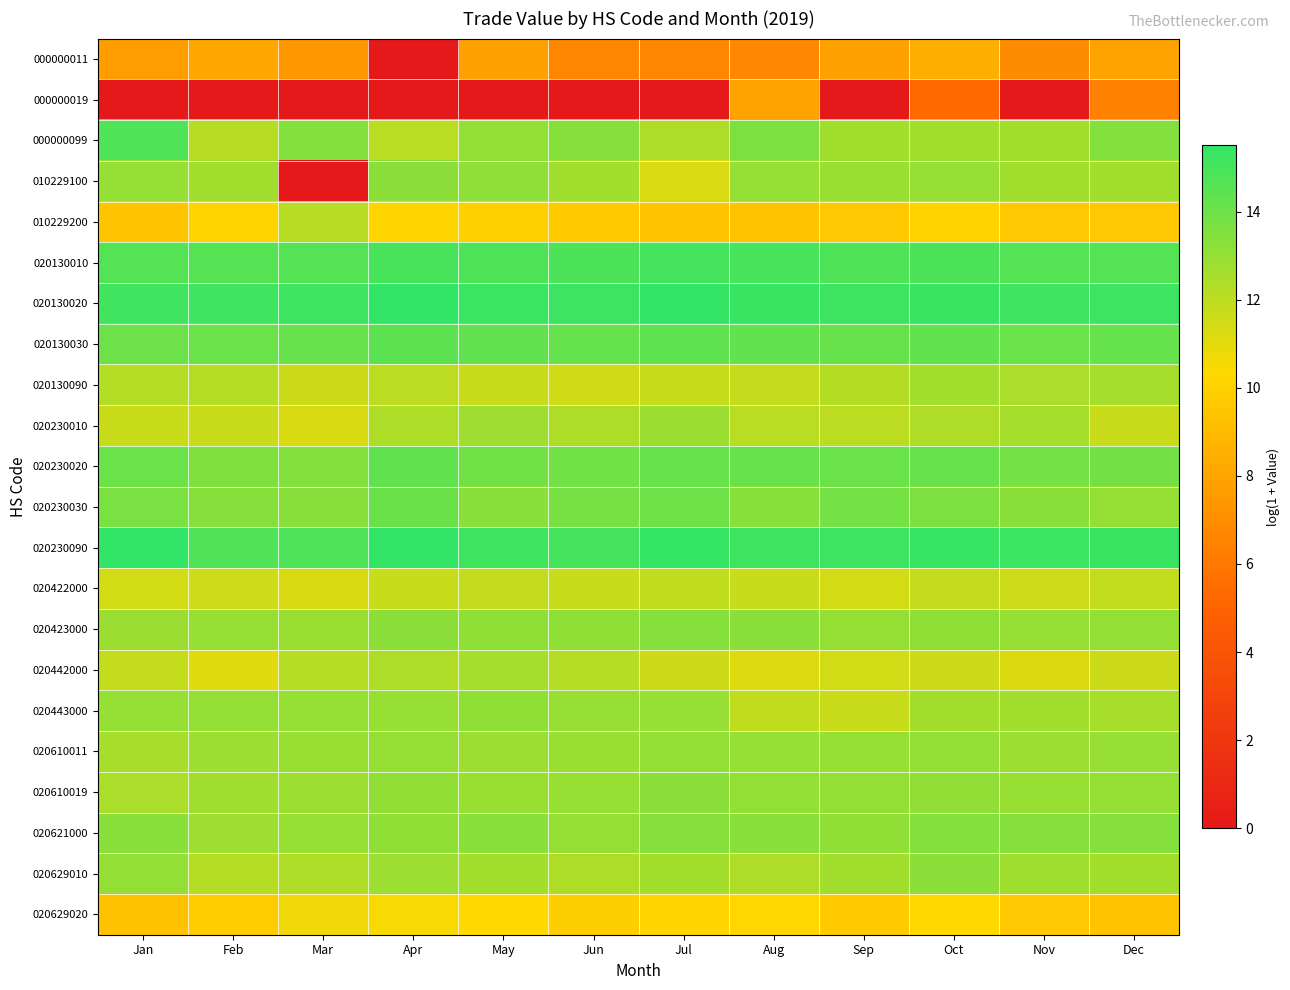

What is the greatest value displayed?

15.5